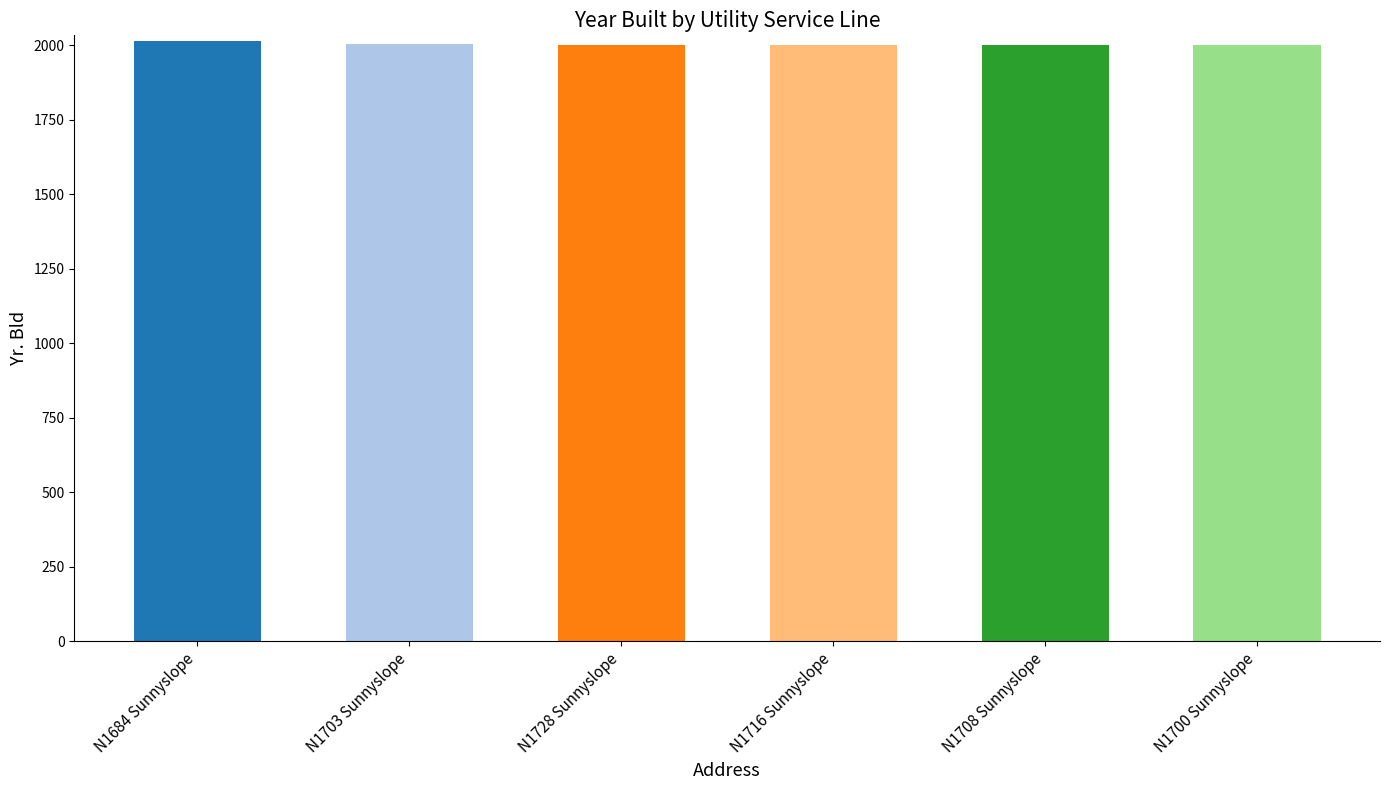

Does the chart contain any negative values?

No